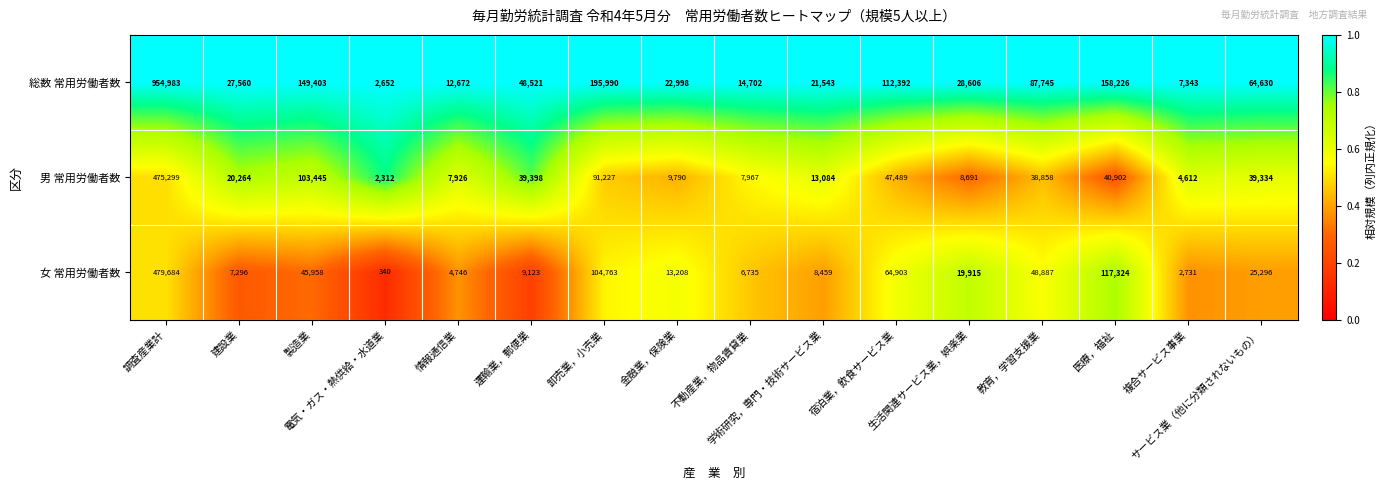

What is the average value of the 総数 常用労働者数 series?

119373